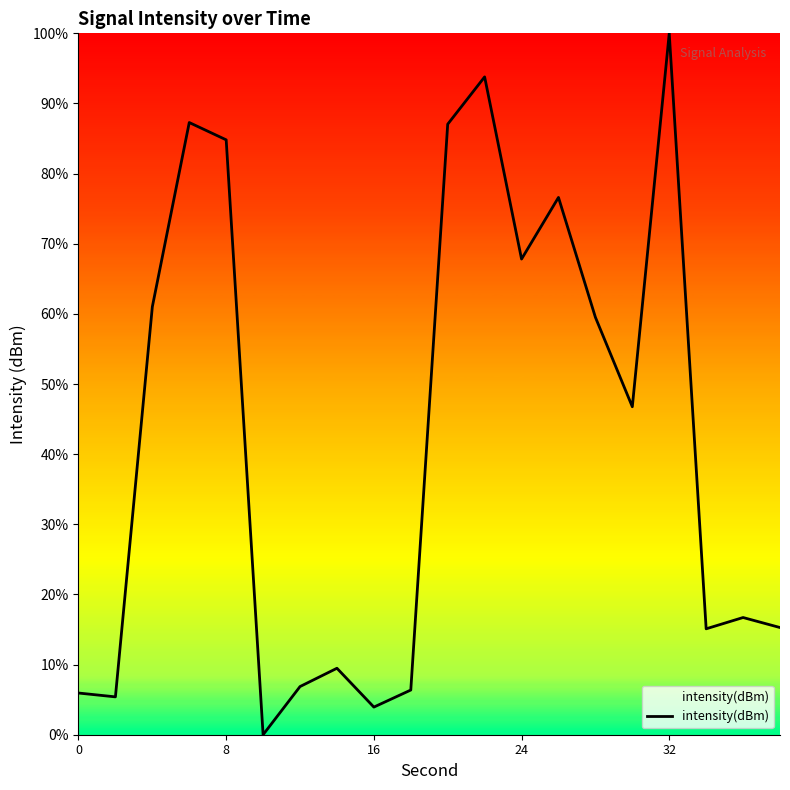

What is the greatest value displayed?

100.0